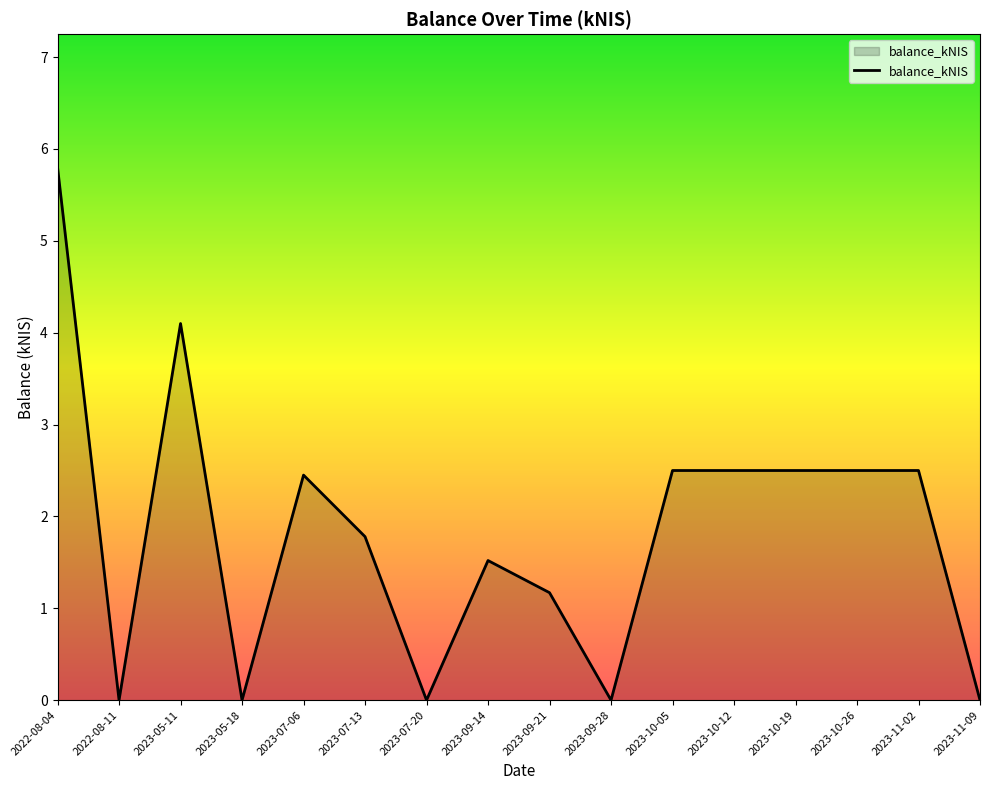

Reading left to right, extract all data points from this chart.

2022-08-04=5.8	2022-08-11=0.0	2023-05-11=4.1	2023-05-18=0.0	2023-07-06=2.5	2023-07-13=1.8	2023-07-20=0.0	2023-09-14=1.5	2023-09-21=1.2	2023-09-28=0.0	2023-10-05=2.5	2023-10-12=2.5	2023-10-19=2.5	2023-10-26=2.5	2023-11-02=2.5	2023-11-09=0.0